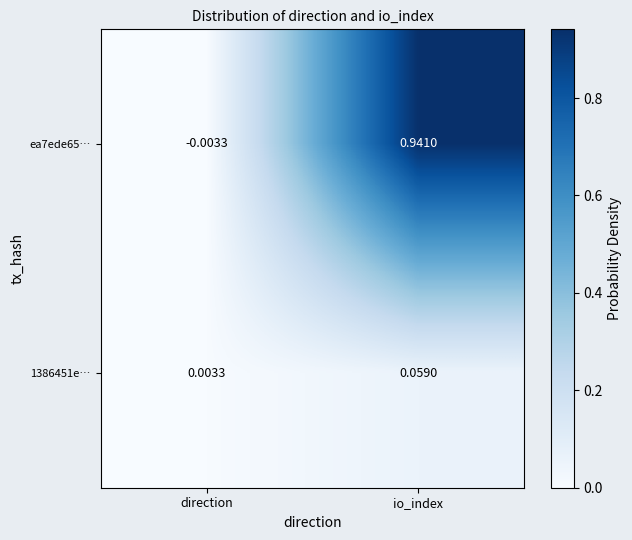

At io_index, list the series in order from largest to smallest.

ea7ede65…, 1386451e…